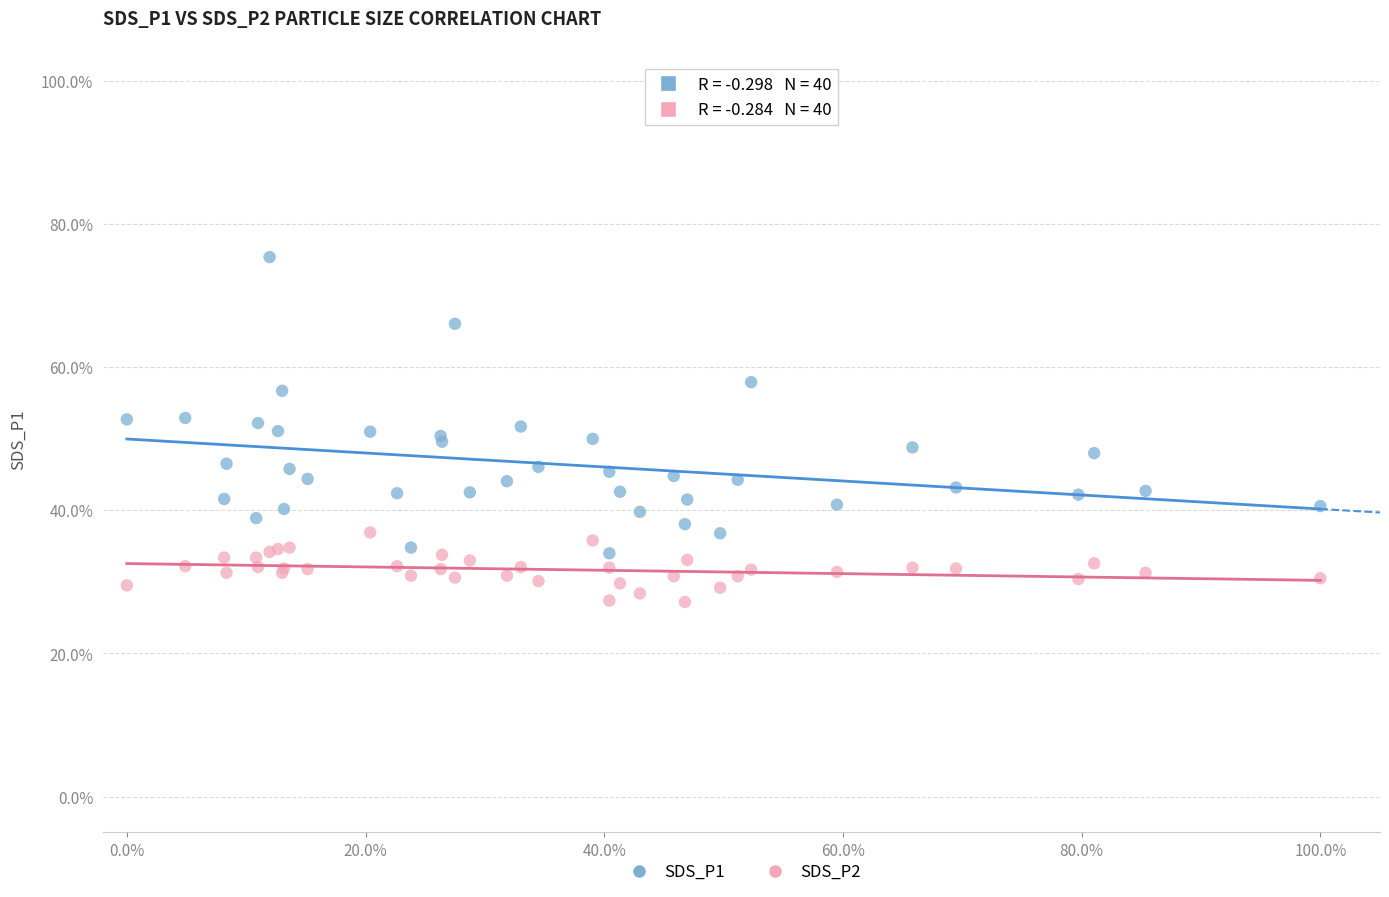

Which series has the largest Y range (max minus min)?

SDS_P1